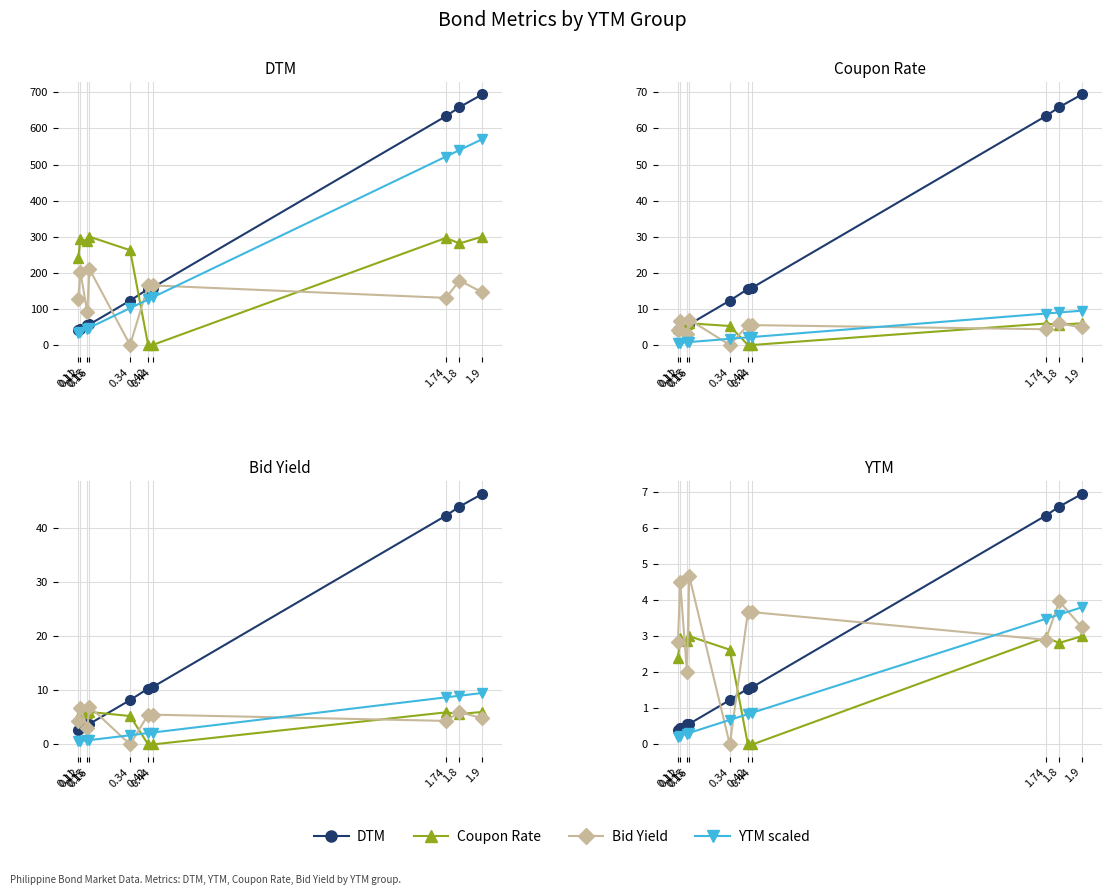

Which series changed the most between 0.11 and 0.15?

Bid Yield